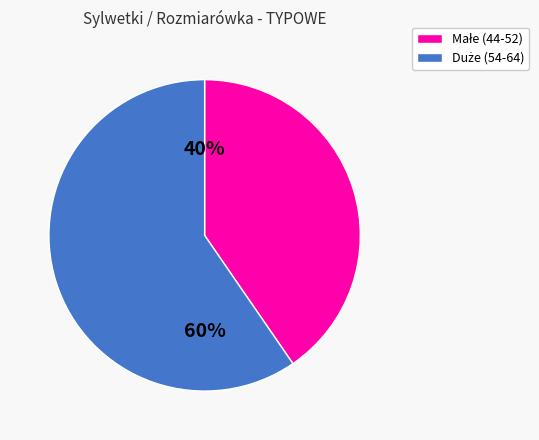

To the nearest percent, what is the average slice percentage?

50%